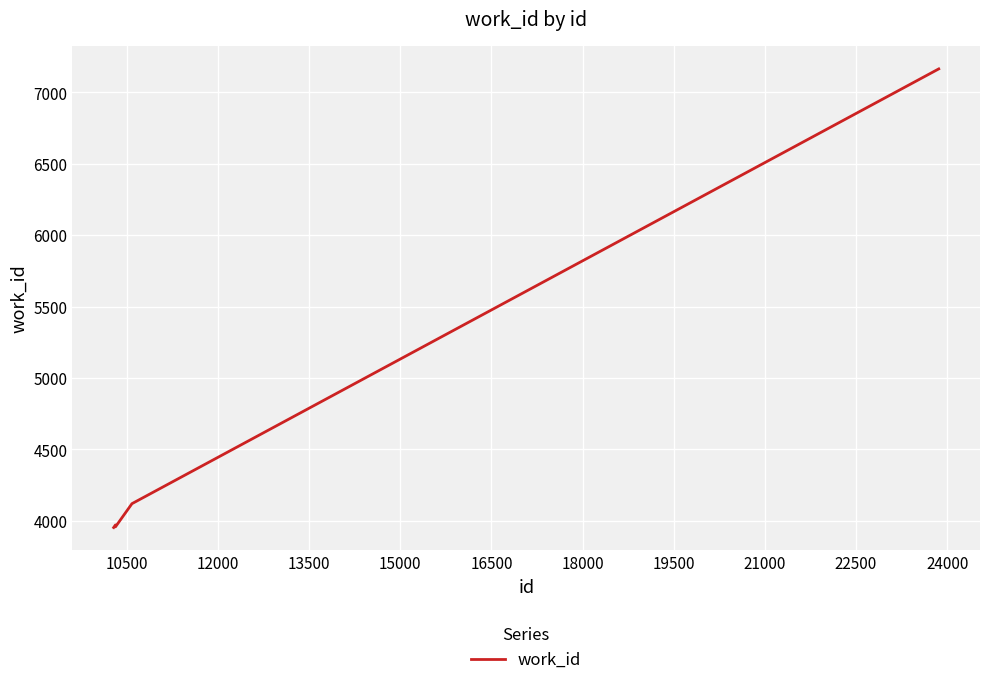

What is the difference between the second highest and minimum values?

167